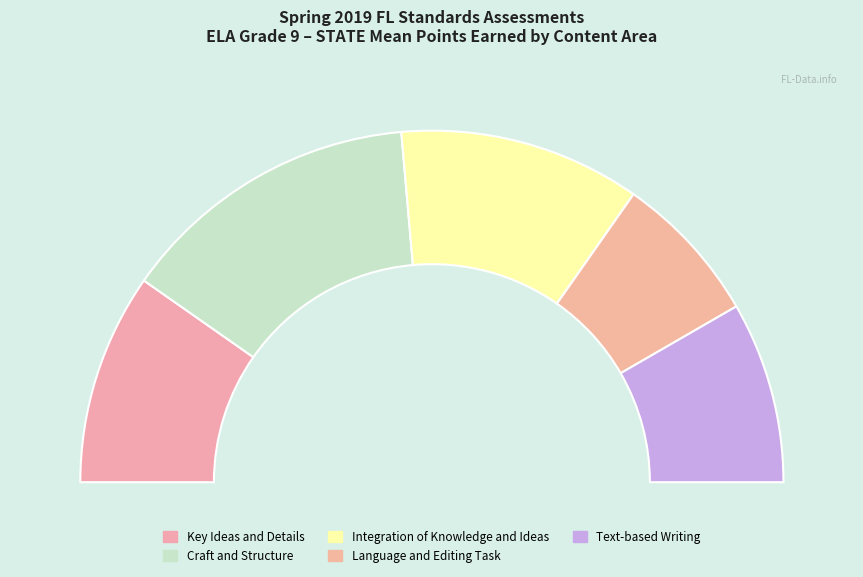

Which category has the smallest portion of the pie?

Language and Editing Task